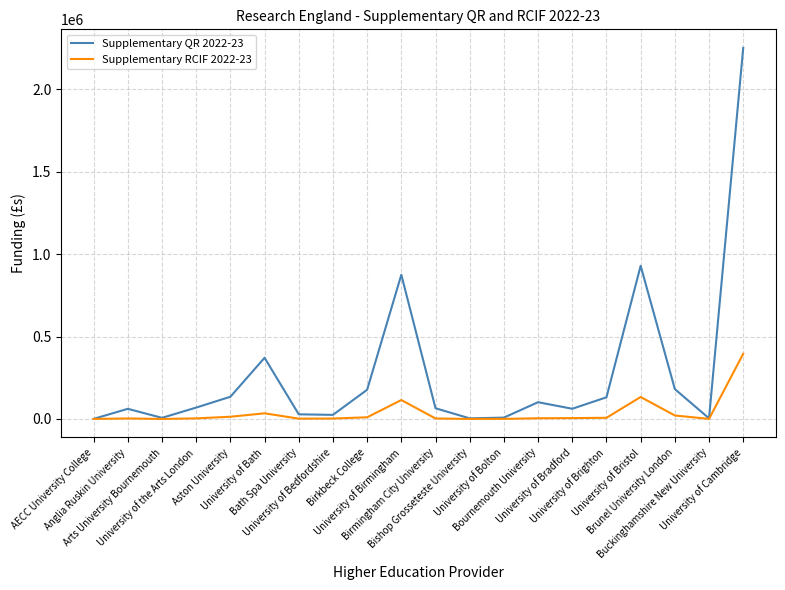

What is the difference between the maximum and minimum values in the Supplementary RCIF 2022-23 series?

395098